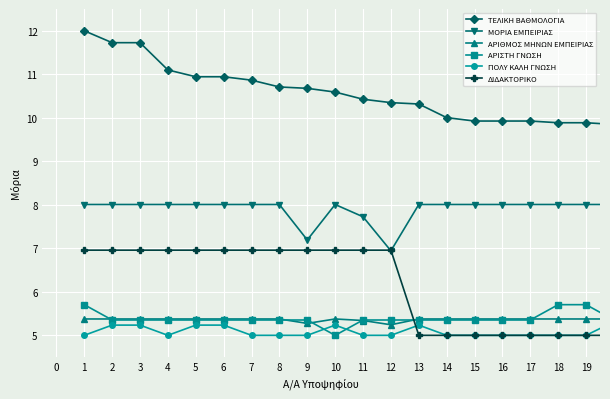

What is the value of the ΑΡΙΘΜΟΣ ΜΗΝΩΝ ΕΜΠΕΙΡΙΑΣ point at the 2nd from the left?

5.4